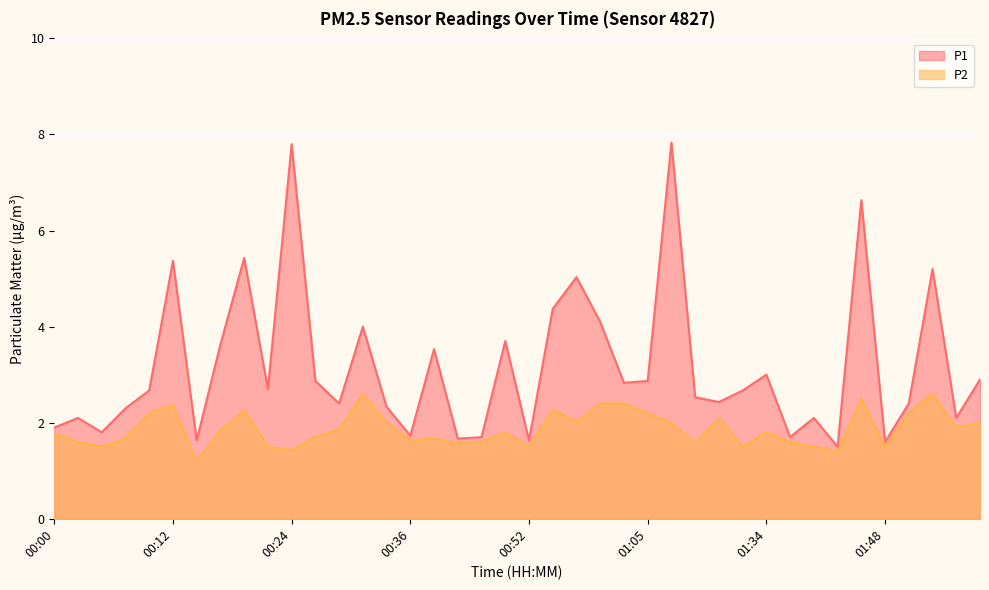

Where is the first local minimum for P2?

00:05